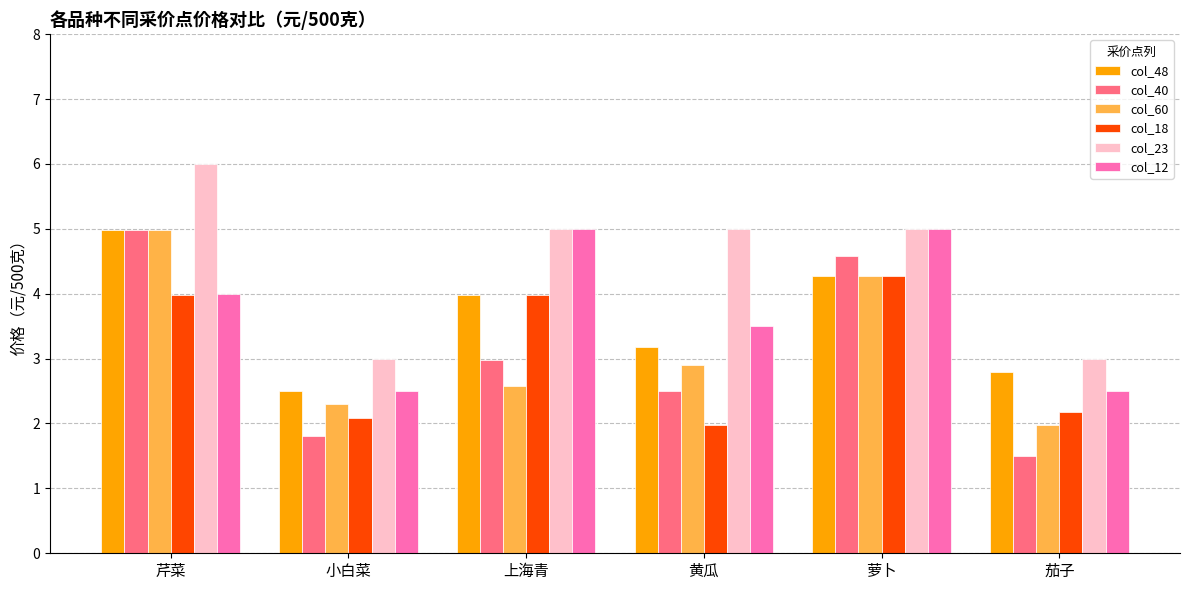

Read the col_60 value at 萝卜.

4.3